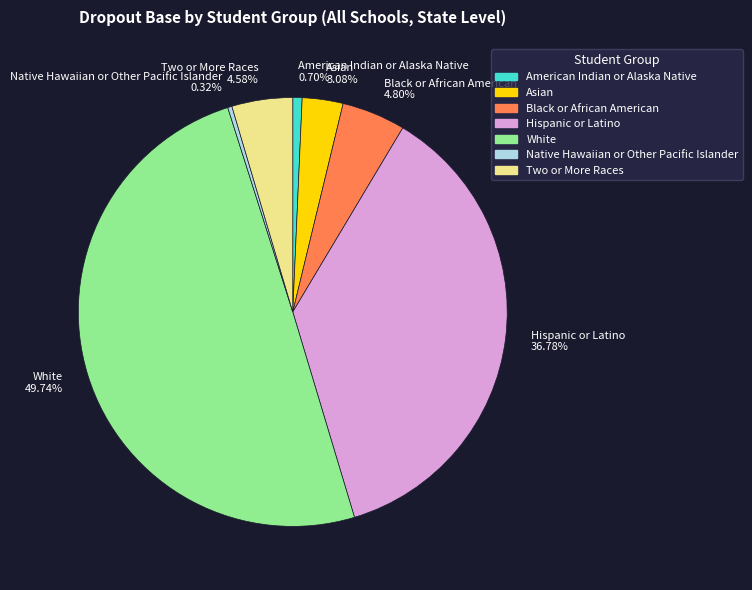

To the nearest percent, what percentage of the pie is White?

50%